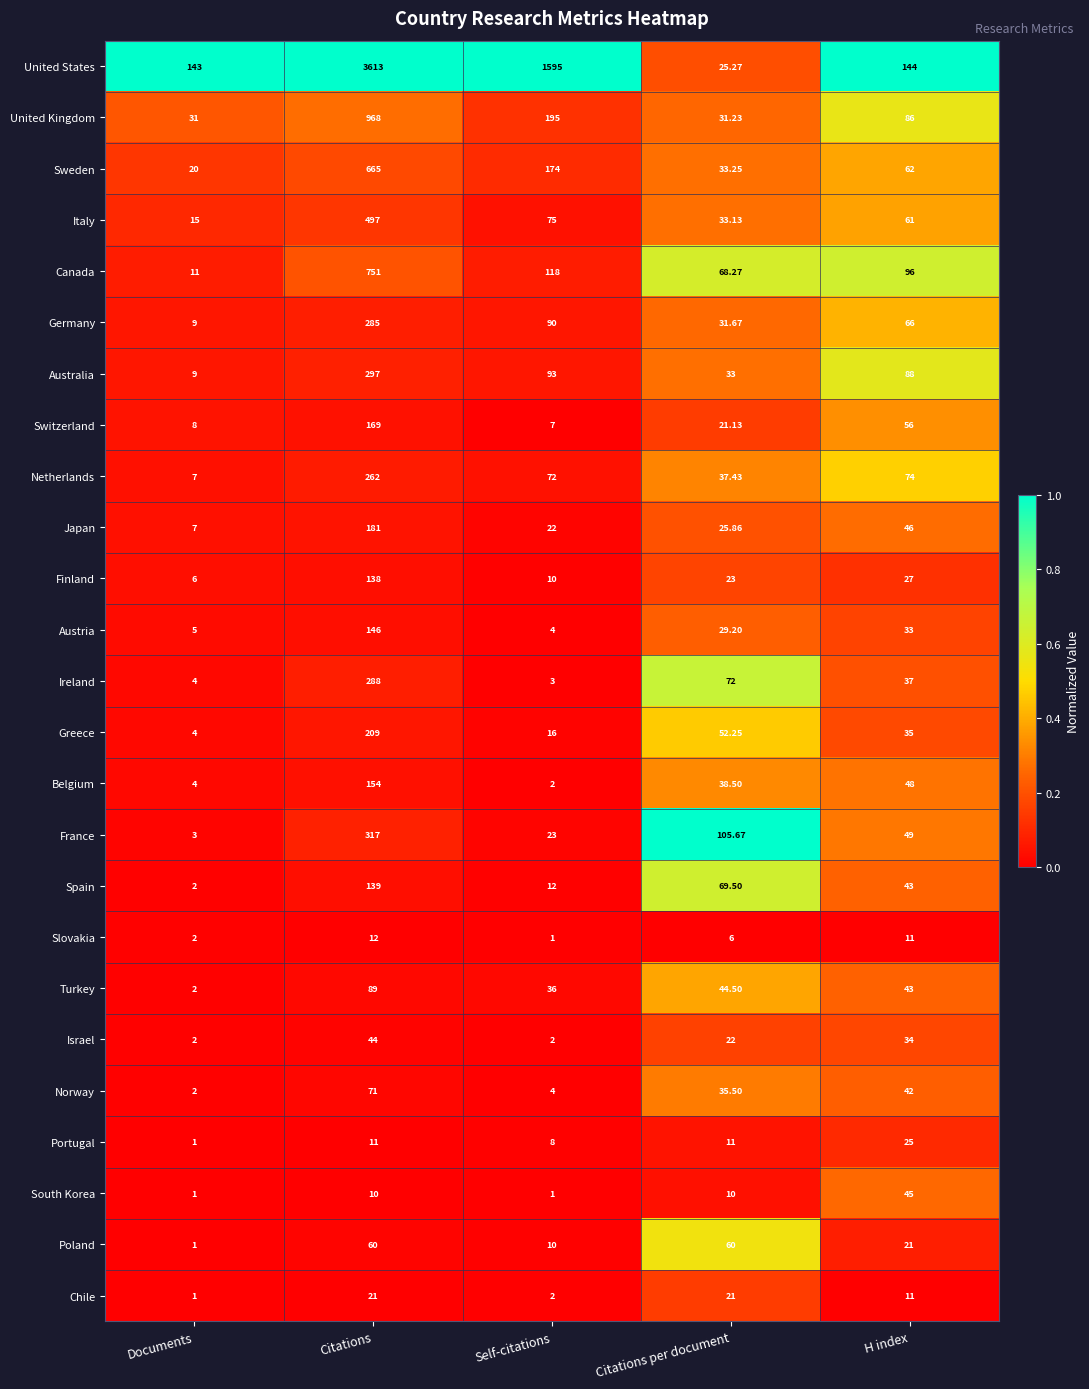

At which label does Japan reach its peak?

Citations